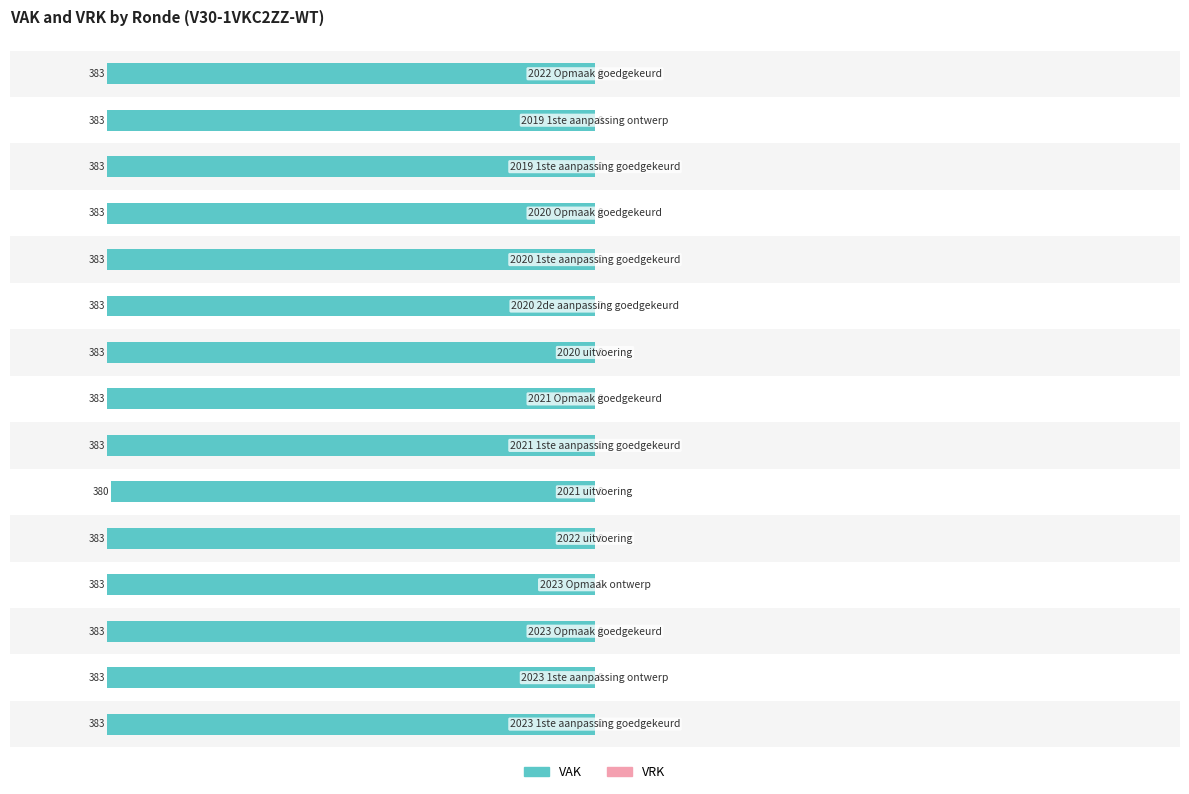

Are the bars horizontal?

Yes